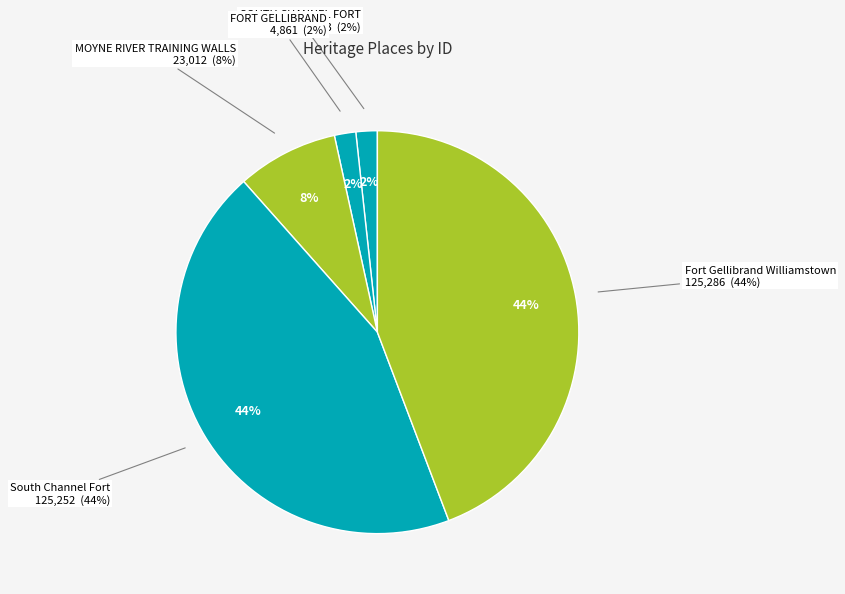

What is the largest slice in the pie chart?

Fort Gellibrand Williamstown